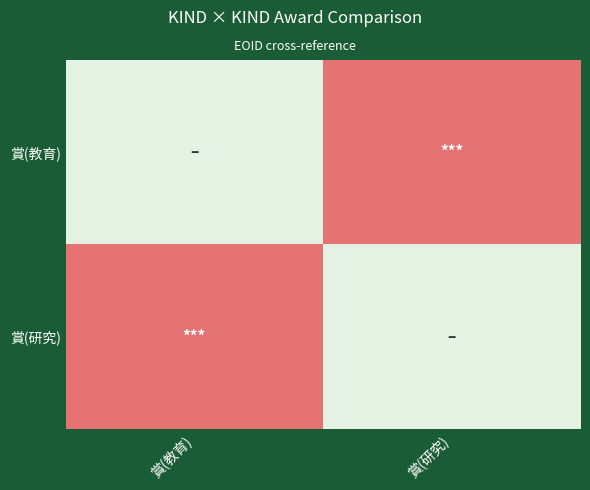

How many distinct data groups are displayed?

2